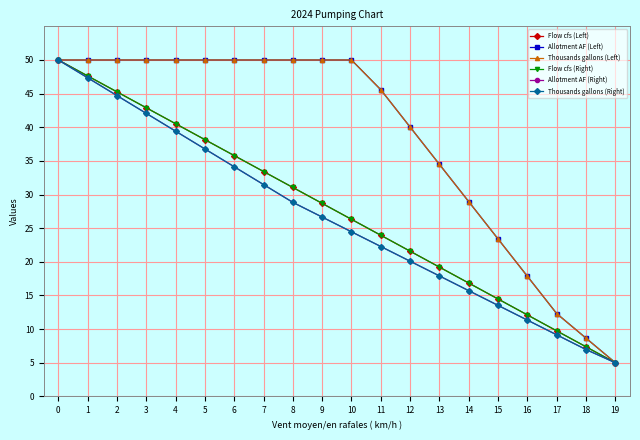

Is this an area chart (filled region under the line)?

No